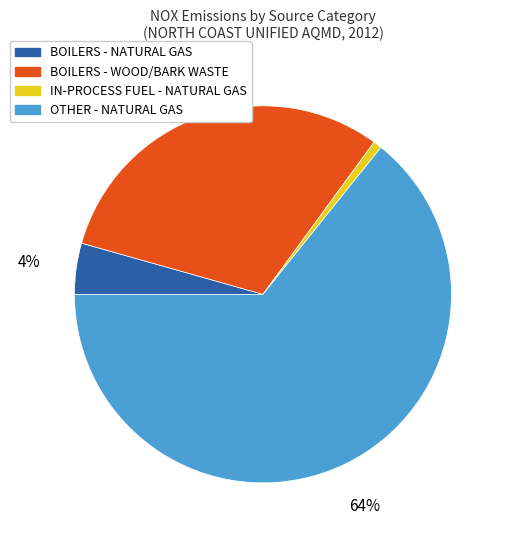

What is the majority slice?

OTHER - NATURAL GAS